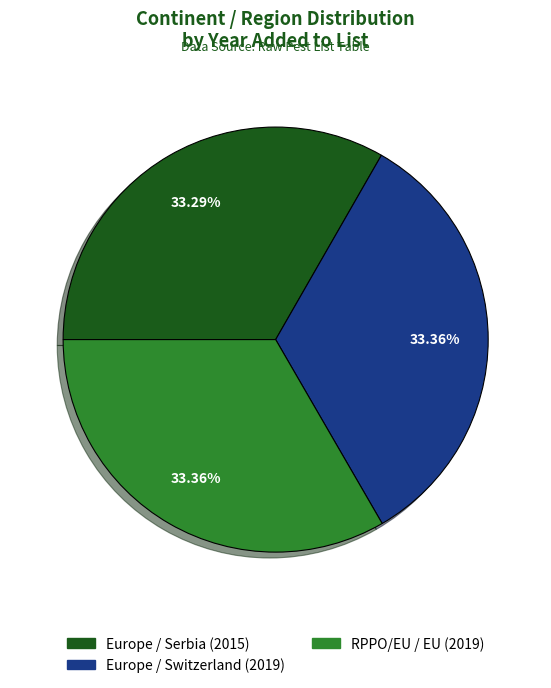

Is there a majority slice in this chart?

No